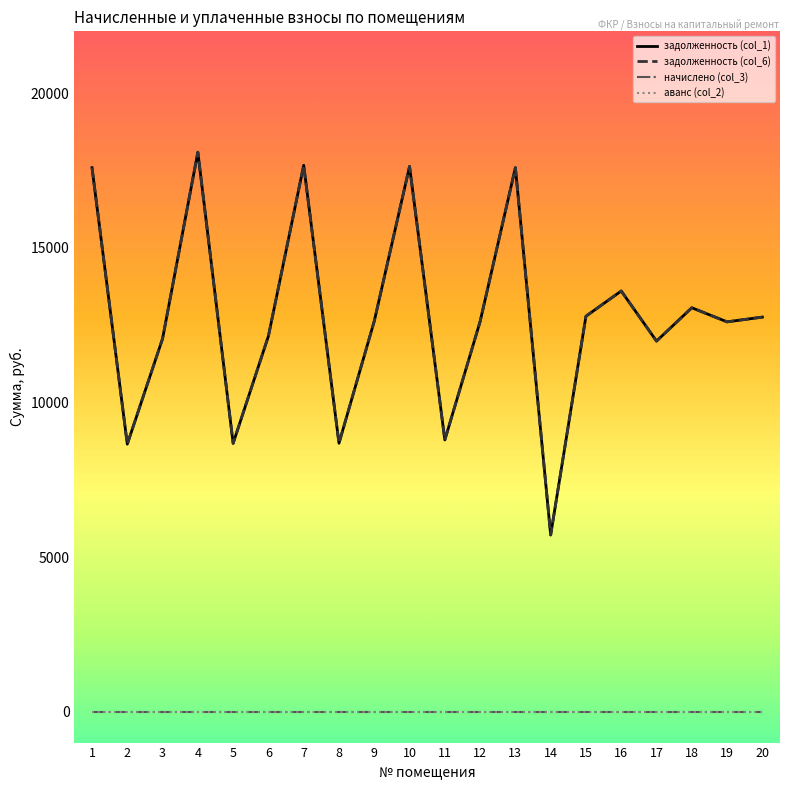

Is it true that задолженность (col_1) equals 12062.8 at 3?

True